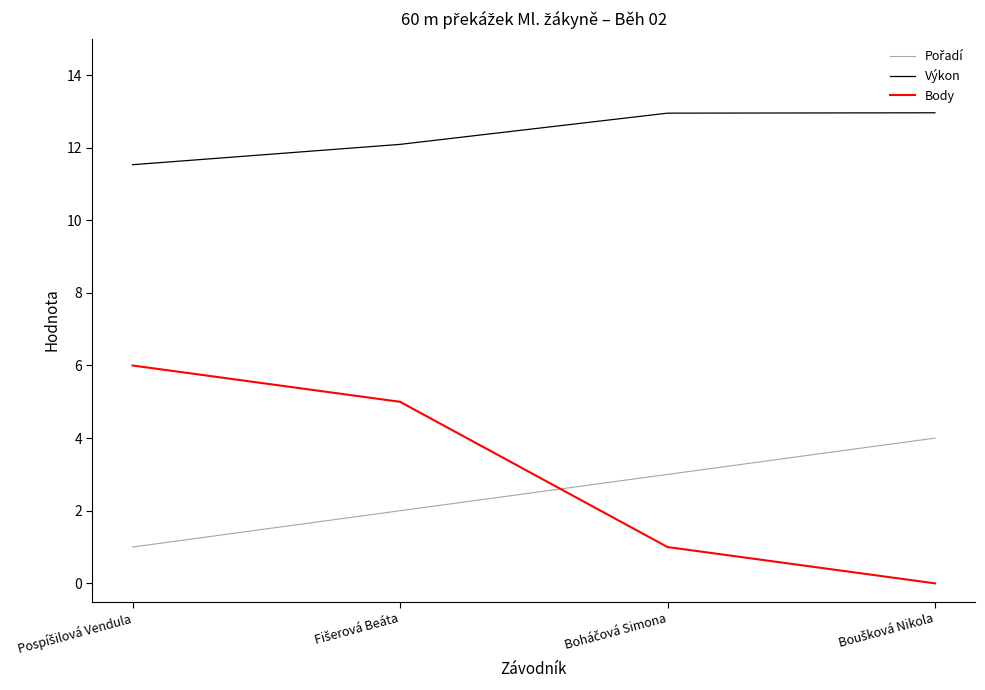

Which series has the largest range (max minus min)?

Body